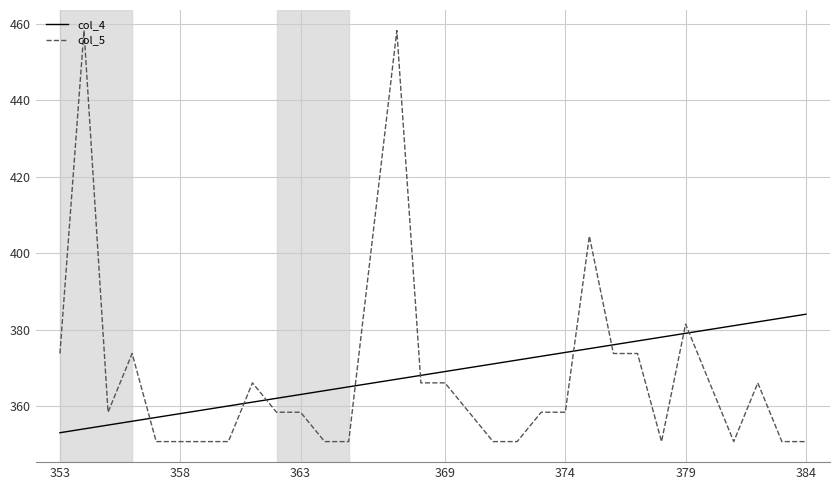

How many intersections are there between col_5 and col_4?

9